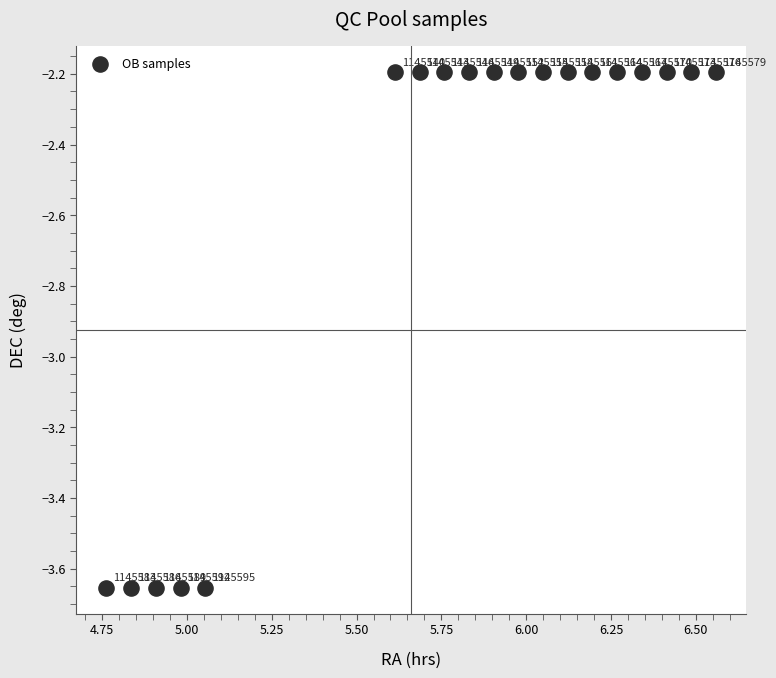

What is the range of X values (max minus min)?

1.8